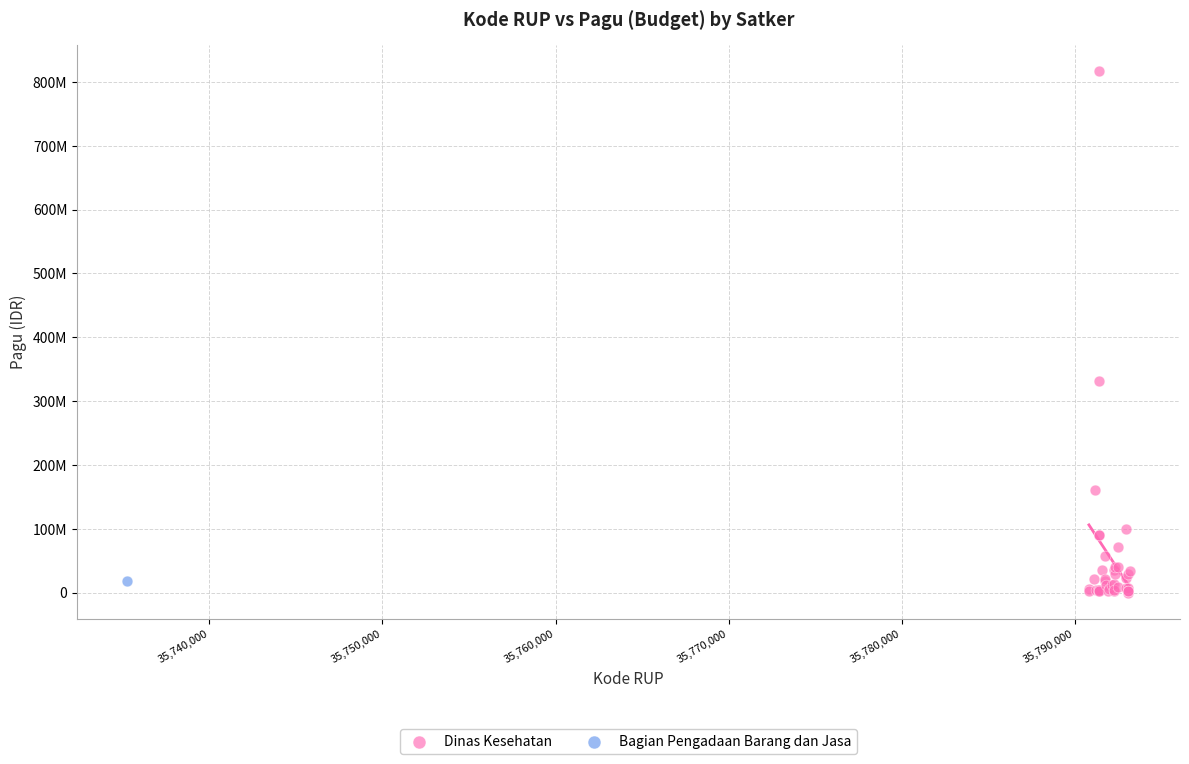

What are all the series names shown in the legend?

Dinas Kesehatan, Bagian Pengadaan Barang dan Jasa